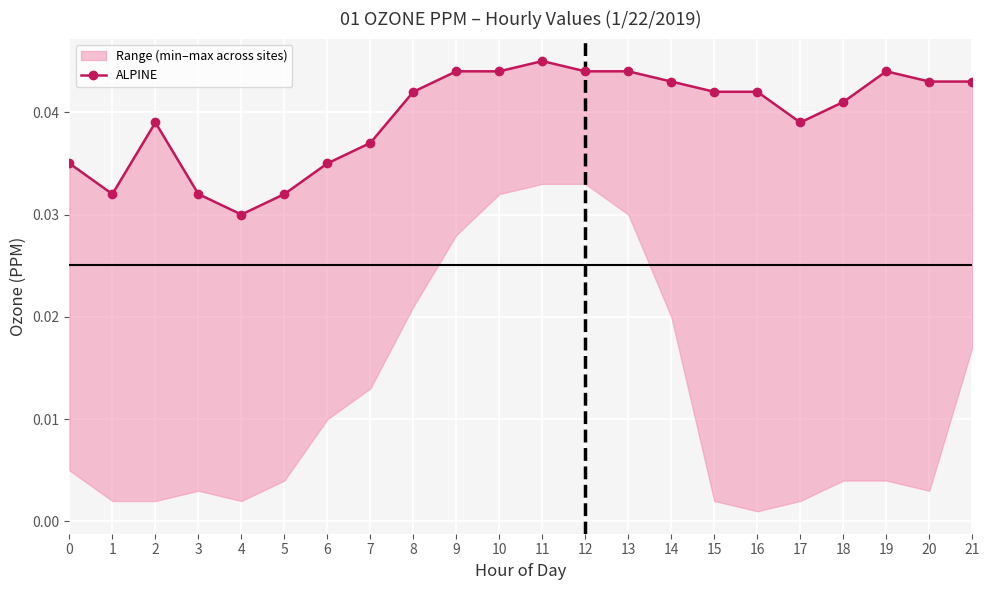

Rank the categories by value from highest to lowest.

11, 9, 10, 12, 13, 19, 14, 20, 21, 8, 15, 16, 18, 2, 17, 7, 0, 6, 1, 3, 5, 4